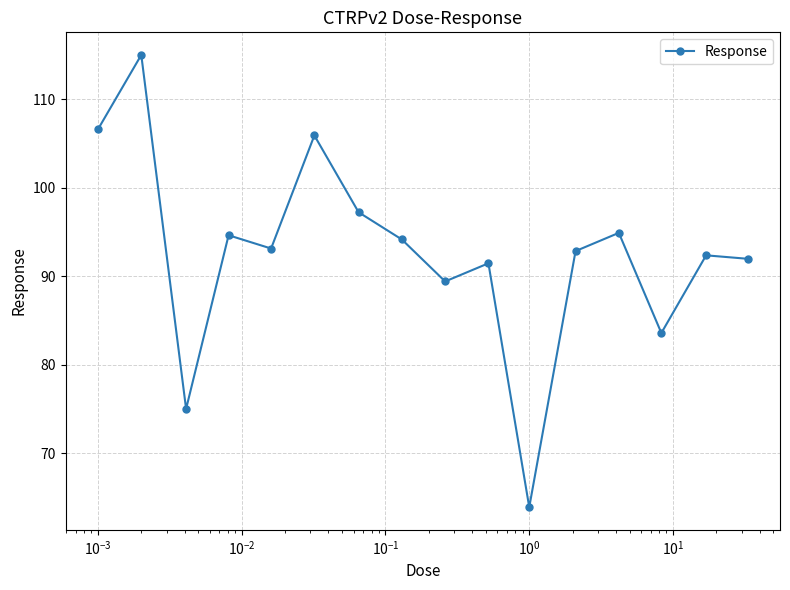

What is the average value?

92.6